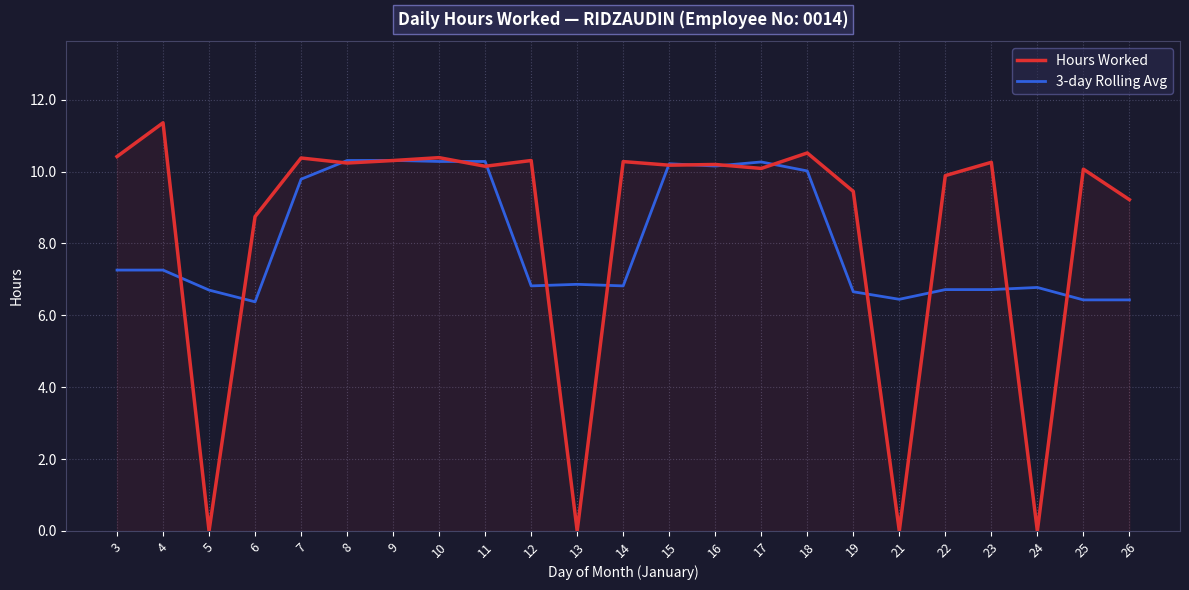

Does the chart have visible grid lines?

Yes